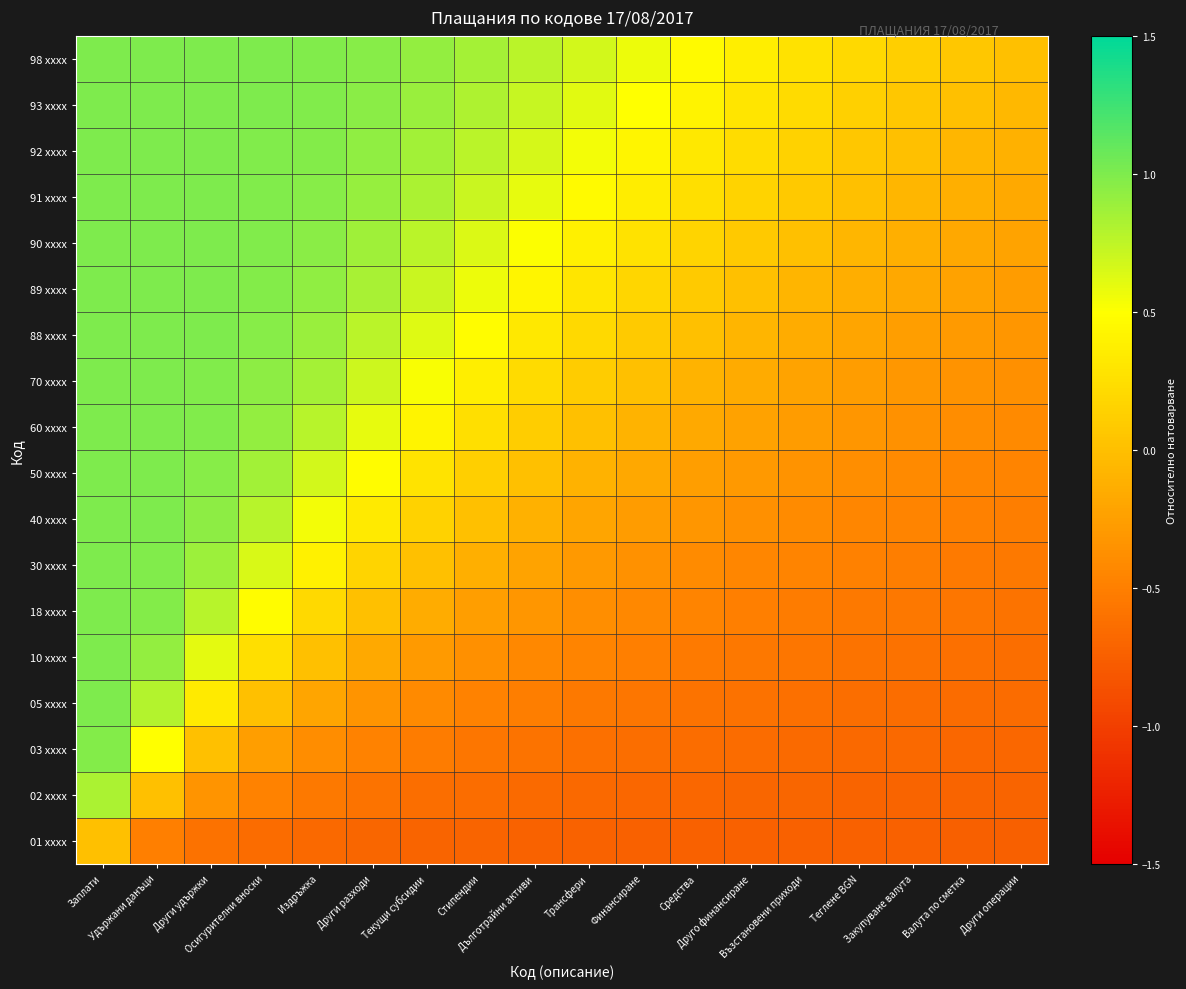

Reading left to right, transcribe all the data shown in this chart.

01 xxxx: Заплати=0.0	Удържани данъци=-0.5	Други удържки=-0.6	Осигурителни вноски=-0.7	Издръжка=-0.7	Други разходи=-0.7	Текущи субсидии=-0.7	Стипендии=-0.7	Дълготрайни активи=-0.7	Трансфери=-0.7	Финансиране=-0.7	Средства=-0.7	Друго финансиране=-0.7	Възстановени приходи=-0.7	Теглене BGN=-0.7	Закупуване валута=-0.7	Валута по сметка=-0.7	Други операции=-0.7
02 xxxx: Заплати=0.8	Удържани данъци=0.0	Други удържки=-0.3	Осигурителни вноски=-0.5	Издръжка=-0.6	Други разходи=-0.6	Текущи субсидии=-0.6	Стипендии=-0.6	Дълготрайни активи=-0.7	Трансфери=-0.7	Финансиране=-0.7	Средства=-0.7	Друго финансиране=-0.7	Възстановени приходи=-0.7	Теглене BGN=-0.7	Закупуване валута=-0.7	Валута по сметка=-0.7	Други операции=-0.7
03 xxxx: Заплати=1.0	Удържани данъци=0.5	Други удържки=0.0	Осигурителни вноски=-0.3	Издръжка=-0.4	Други разходи=-0.5	Текущи субсидии=-0.5	Стипендии=-0.6	Дълготрайни активи=-0.6	Трансфери=-0.6	Финансиране=-0.6	Средства=-0.6	Друго финансиране=-0.7	Възстановени приходи=-0.7	Теглене BGN=-0.7	Закупуване валута=-0.7	Валута по сметка=-0.7	Други операции=-0.7
05 xxxx: Заплати=1.0	Удържани данъци=0.8	Други удържки=0.3	Осигурителни вноски=0.0	Издръжка=-0.2	Други разходи=-0.3	Текущи субсидии=-0.4	Стипендии=-0.5	Дълготрайни активи=-0.5	Трансфери=-0.5	Финансиране=-0.6	Средства=-0.6	Друго финансиране=-0.6	Възстановени приходи=-0.6	Теглене BGN=-0.6	Закупуване валута=-0.6	Валута по сметка=-0.6	Други операции=-0.7
10 xxxx: Заплати=1.0	Удържани данъци=0.9	Други удържки=0.6	Осигурителни вноски=0.3	Издръжка=0.0	Други разходи=-0.2	Текущи субсидии=-0.3	Стипендии=-0.4	Дълготрайни активи=-0.4	Трансфери=-0.5	Финансиране=-0.5	Средства=-0.5	Друго финансиране=-0.6	Възстановени приходи=-0.6	Теглене BGN=-0.6	Закупуване валута=-0.6	Валута по сметка=-0.6	Други операции=-0.6
18 xxxx: Заплати=1.0	Удържани данъци=1.0	Други удържки=0.8	Осигурителни вноски=0.5	Издръжка=0.2	Други разходи=0.0	Текущи субсидии=-0.1	Стипендии=-0.2	Дълготрайни активи=-0.3	Трансфери=-0.4	Финансиране=-0.4	Средства=-0.5	Друго финансиране=-0.5	Възстановени приходи=-0.5	Теглене BGN=-0.5	Закупуване валута=-0.6	Валута по сметка=-0.6	Други операции=-0.6
30 xxxx: Заплати=1.0	Удържани данъци=1.0	Други удържки=0.9	Осигурителни вноски=0.7	Издръжка=0.4	Други разходи=0.2	Текущи субсидии=0.0	Стипендии=-0.1	Дълготрайни активи=-0.2	Трансфери=-0.3	Финансиране=-0.4	Средства=-0.4	Друго финансиране=-0.4	Възстановени приходи=-0.5	Теглене BGN=-0.5	Закупуване валута=-0.5	Валута по сметка=-0.5	Други операции=-0.5
40 xxxx: Заплати=1.0	Удържани данъци=1.0	Други удържки=0.9	Осигурителни вноски=0.8	Издръжка=0.6	Други разходи=0.3	Текущи субсидии=0.1	Стипендии=0.0	Дълготрайни активи=-0.1	Трансфери=-0.2	Финансиране=-0.3	Средства=-0.3	Друго финансиране=-0.4	Възстановени приходи=-0.4	Теглене BGN=-0.4	Закупуване валута=-0.5	Валута по сметка=-0.5	Други операции=-0.5
50 xxxx: Заплати=1.0	Удържани данъци=1.0	Други удържки=1.0	Осигурителни вноски=0.9	Издръжка=0.7	Други разходи=0.5	Текущи субсидии=0.3	Стипендии=0.1	Дълготрайни активи=0.0	Трансфери=-0.1	Финансиране=-0.2	Средства=-0.2	Друго финансиране=-0.3	Възстановени приходи=-0.3	Теглене BGN=-0.4	Закупуване валута=-0.4	Валута по сметка=-0.4	Други операции=-0.5
60 xxxx: Заплати=1.0	Удържани данъци=1.0	Други удържки=1.0	Осигурителни вноски=0.9	Издръжка=0.8	Други разходи=0.6	Текущи субсидии=0.4	Стипендии=0.2	Дълготрайни активи=0.1	Трансфери=0.0	Финансиране=-0.1	Средства=-0.2	Друго финансиране=-0.2	Възстановени приходи=-0.3	Теглене BGN=-0.3	Закупуване валута=-0.4	Валута по сметка=-0.4	Други операции=-0.4
70 xxxx: Заплати=1.0	Удържани данъци=1.0	Други удържки=1.0	Осигурителни вноски=0.9	Издръжка=0.8	Други разходи=0.7	Текущи субсидии=0.5	Стипендии=0.4	Дълготрайни активи=0.2	Трансфери=0.1	Финансиране=0.0	Средства=-0.1	Друго финансиране=-0.2	Възстановени приходи=-0.2	Теглене BGN=-0.3	Закупуване валута=-0.3	Валута по сметка=-0.3	Други операции=-0.4
88 xxxx: Заплати=1.0	Удържани данъци=1.0	Други удържки=1.0	Осигурителни вноски=1.0	Издръжка=0.9	Други разходи=0.8	Текущи субсидии=0.6	Стипендии=0.5	Дълготрайни активи=0.3	Трансфери=0.2	Финансиране=0.1	Средства=0.0	Друго финансиране=-0.1	Възстановени приходи=-0.1	Теглене BGN=-0.2	Закупуване валута=-0.2	Валута по сметка=-0.3	Други операции=-0.3
89 xxxx: Заплати=1.0	Удържани данъци=1.0	Други удържки=1.0	Осигурителни вноски=1.0	Издръжка=0.9	Други разходи=0.8	Текущи субсидии=0.7	Стипендии=0.6	Дълготрайни активи=0.4	Трансфери=0.3	Финансиране=0.2	Средства=0.1	Друго финансиране=0.0	Възстановени приходи=-0.1	Теглене BGN=-0.1	Закупуване валута=-0.2	Валута по сметка=-0.2	Други операции=-0.3
90 xxxx: Заплати=1.0	Удържани данъци=1.0	Други удържки=1.0	Осигурителни вноски=1.0	Издръжка=1.0	Други разходи=0.9	Текущи субсидии=0.8	Стипендии=0.6	Дълготрайни активи=0.5	Трансфери=0.4	Финансиране=0.3	Средства=0.2	Друго финансиране=0.1	Възстановени приходи=0.0	Теглене BGN=-0.1	Закупуване валута=-0.1	Валута по сметка=-0.2	Други операции=-0.2
91 xxxx: Заплати=1.0	Удържани данъци=1.0	Други удържки=1.0	Осигурителни вноски=1.0	Издръжка=1.0	Други разходи=0.9	Текущи субсидии=0.8	Стипендии=0.7	Дълготрайни активи=0.6	Трансфери=0.5	Финансиране=0.4	Средства=0.2	Друго финансиране=0.2	Възстановени приходи=0.1	Теглене BGN=0.0	Закупуване валута=-0.1	Валута по сметка=-0.1	Други операции=-0.2
92 xxxx: Заплати=1.0	Удържани данъци=1.0	Други удържки=1.0	Осигурителни вноски=1.0	Издръжка=1.0	Други разходи=0.9	Текущи субсидии=0.9	Стипендии=0.8	Дълготрайни активи=0.7	Трансфери=0.5	Финансиране=0.4	Средства=0.3	Друго финансиране=0.2	Възстановени приходи=0.1	Теглене BGN=0.1	Закупуване валута=0.0	Валута по сметка=-0.1	Други операции=-0.1
93 xxxx: Заплати=1.0	Удържани данъци=1.0	Други удържки=1.0	Осигурителни вноски=1.0	Издръжка=1.0	Други разходи=1.0	Текущи субсидии=0.9	Стипендии=0.8	Дълготрайни активи=0.7	Трансфери=0.6	Финансиране=0.5	Средства=0.4	Друго финансиране=0.3	Възстановени приходи=0.2	Теглене BGN=0.1	Закупуване валута=0.1	Валута по сметка=0.0	Други операции=-0.1
98 xxxx: Заплати=1.0	Удържани данъци=1.0	Други удържки=1.0	Осигурителни вноски=1.0	Издръжка=1.0	Други разходи=1.0	Текущи субсидии=0.9	Стипендии=0.9	Дълготрайни активи=0.8	Трансфери=0.7	Финансиране=0.6	Средства=0.5	Друго финансиране=0.4	Възстановени приходи=0.3	Теглене BGN=0.2	Закупуване валута=0.1	Валута по сметка=0.1	Други операции=0.0